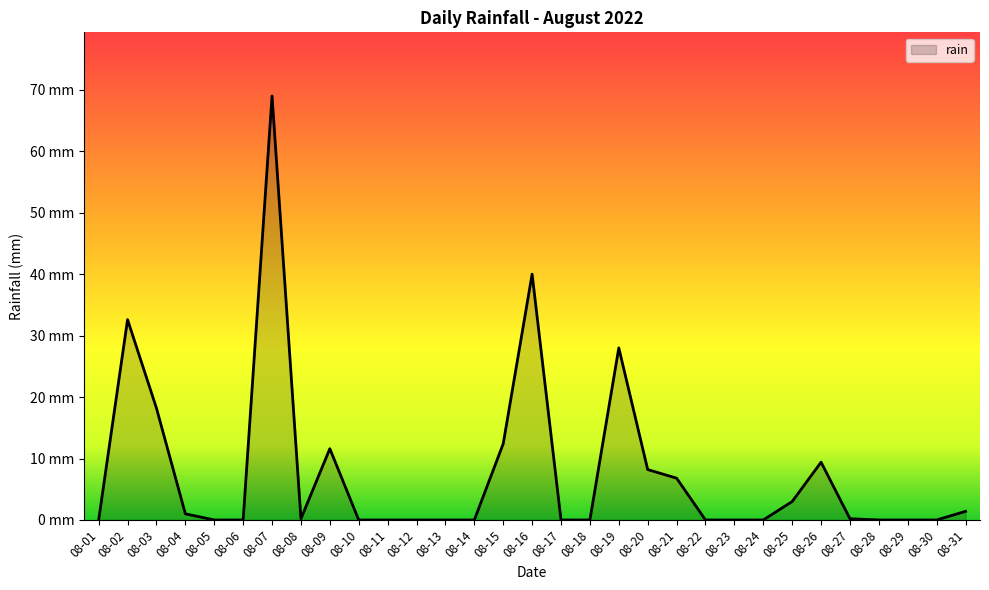

Does the chart display data point markers on the line(s)?

No